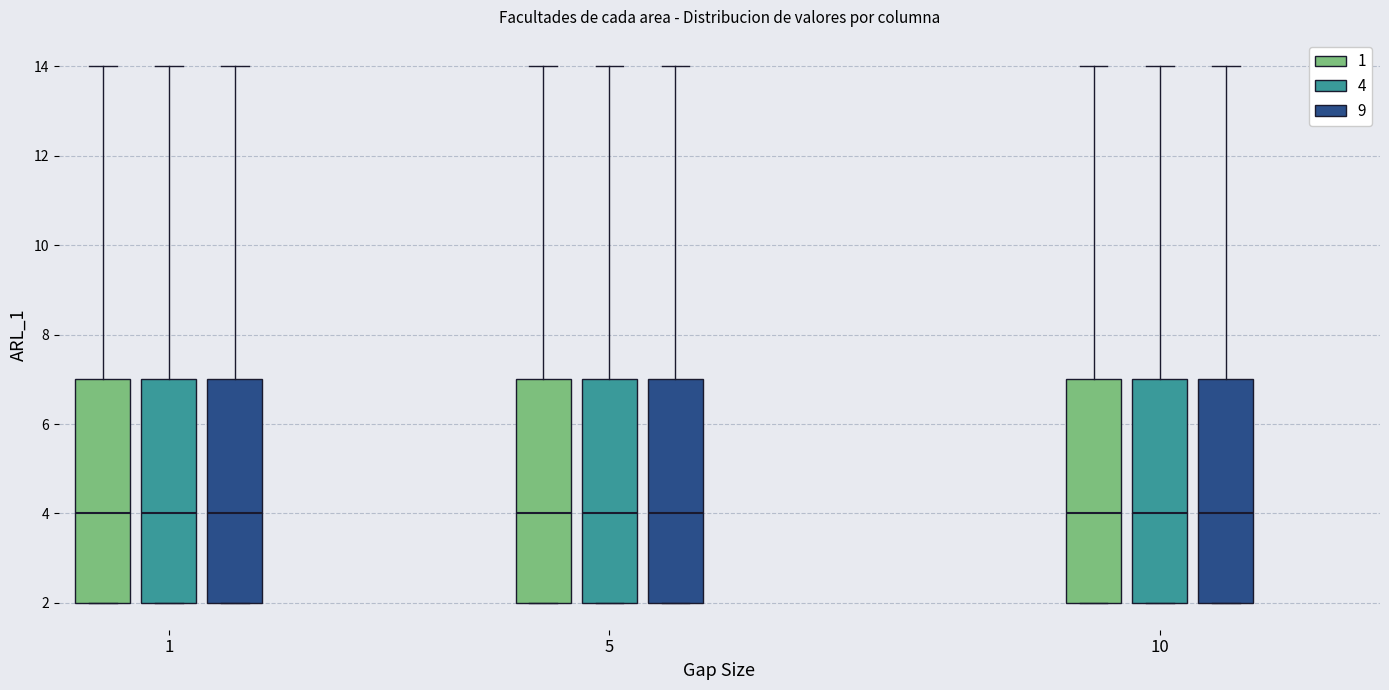

Where does the median line of the box for 5 (4) sit on the y-axis? The values are not printed on the chart, so give them approximately, as read against the axis.

4